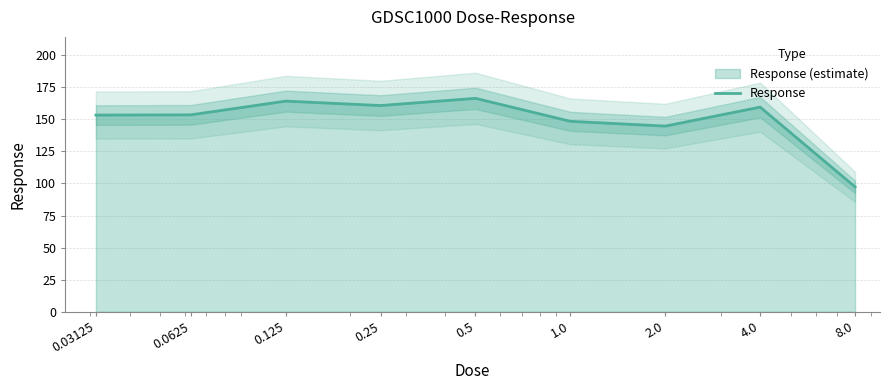

What is the difference between the maximum and minimum values?

69.1